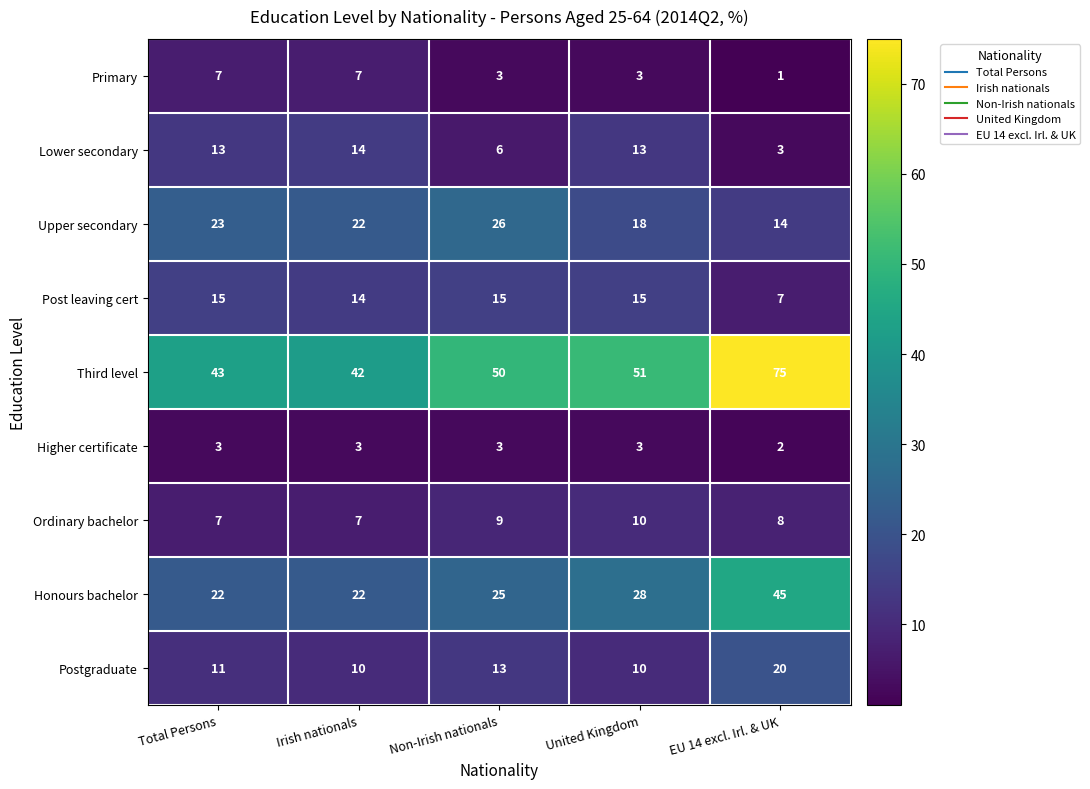

Rank the series at EU 14 excl. Irl. & UK from lowest to highest value.

Primary, Higher certificate, Lower secondary, Post leaving cert, Ordinary bachelor, Upper secondary, Postgraduate, Honours bachelor, Third level